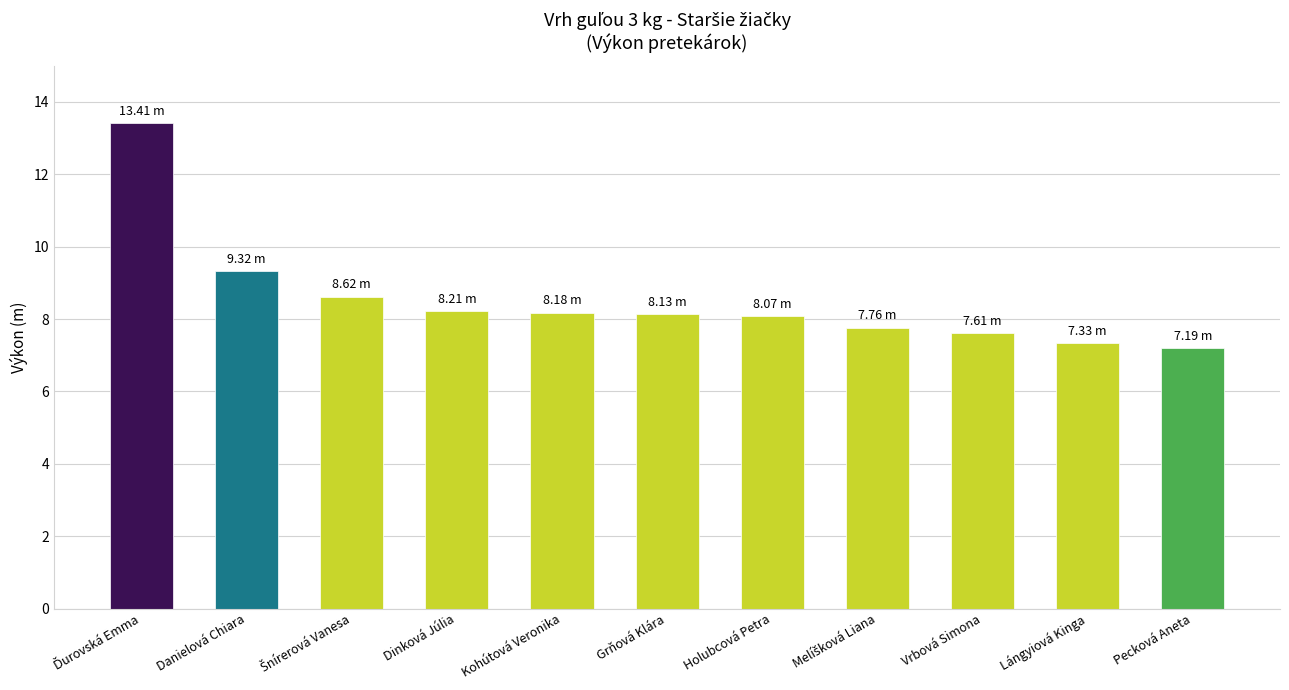

What position from the left is Holubcová Petra?

7